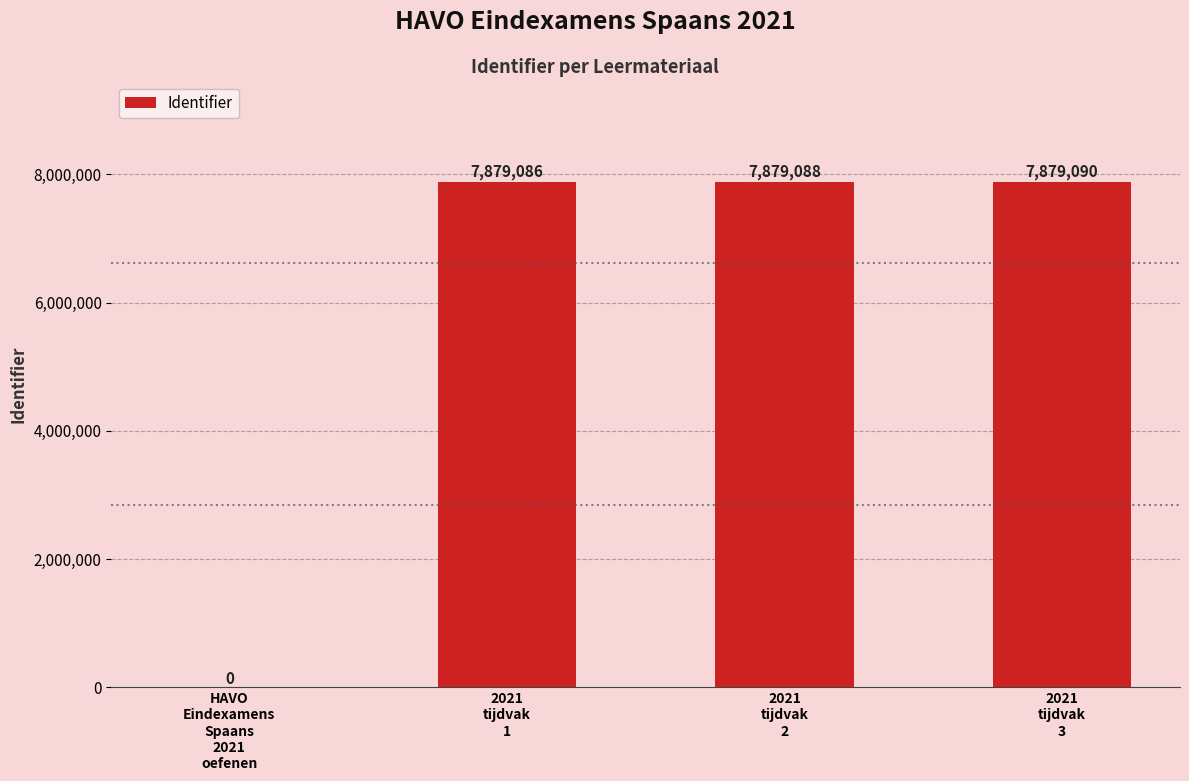

Count the number of categories in the chart.

4